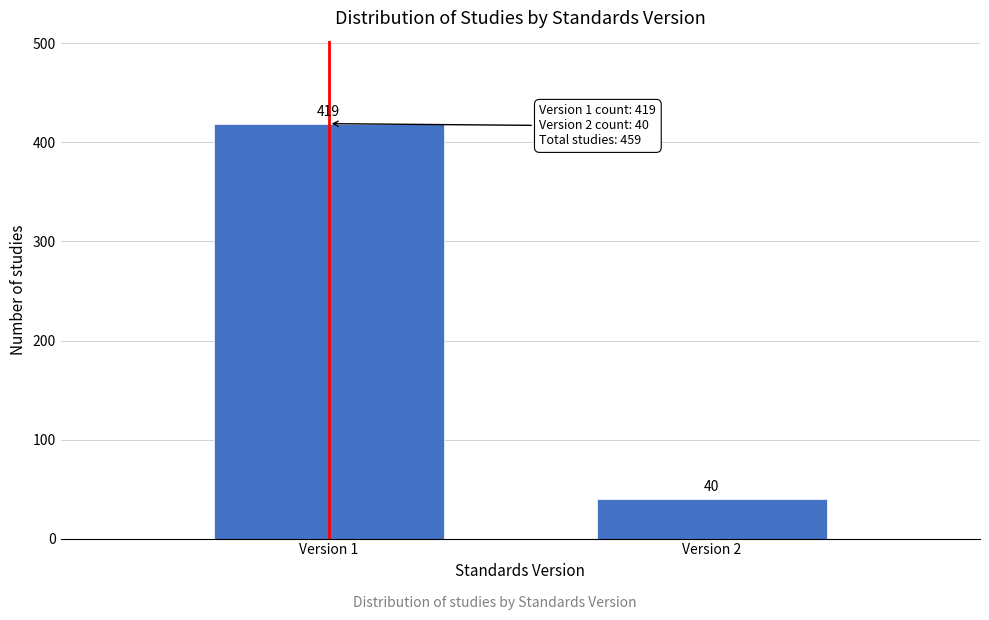

Reading right to left, list all the values displayed in this chart.

40	419